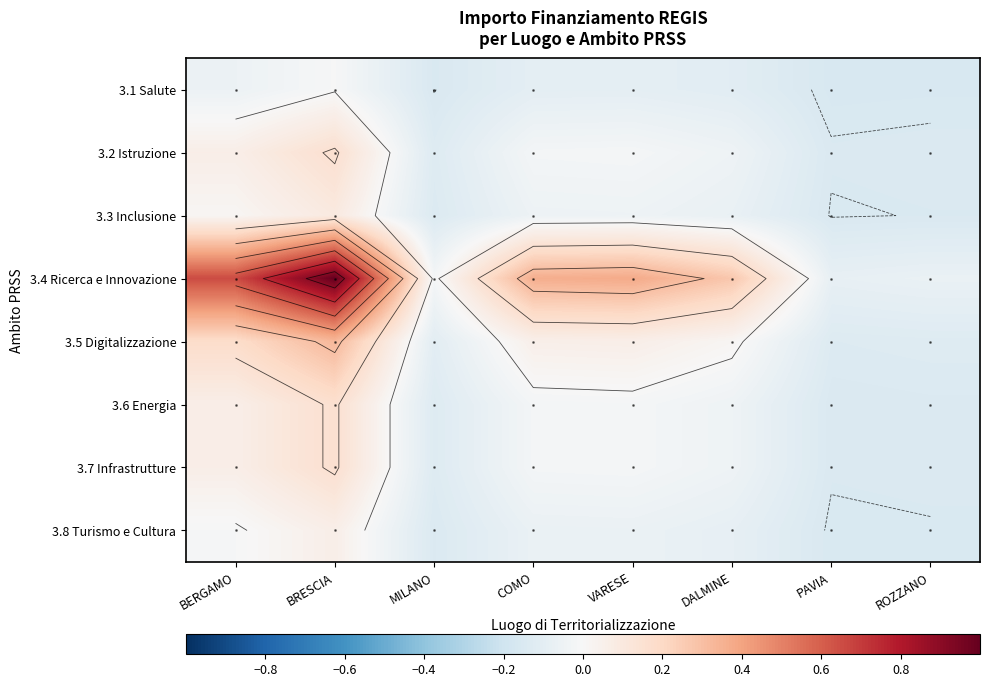

What is the difference between the 3.4 Ricerca e Innovazione values at DALMINE and MILANO?

0.3